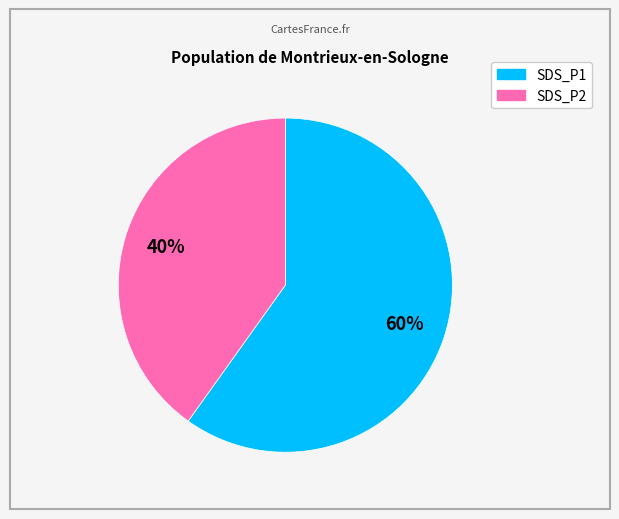

Is there a majority slice in this chart?

Yes